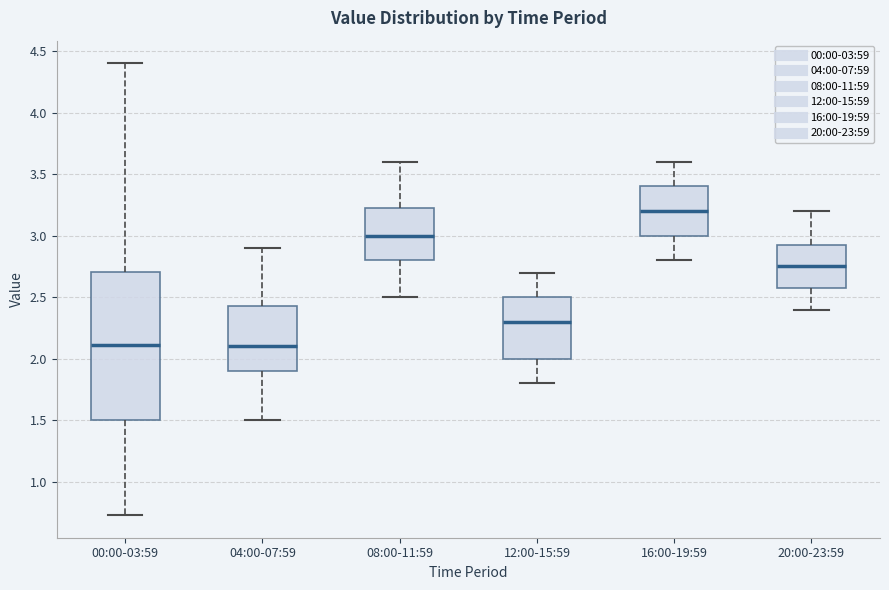

Which box is the tallest, from its lower edge to its upper edge?

00:00-03:59